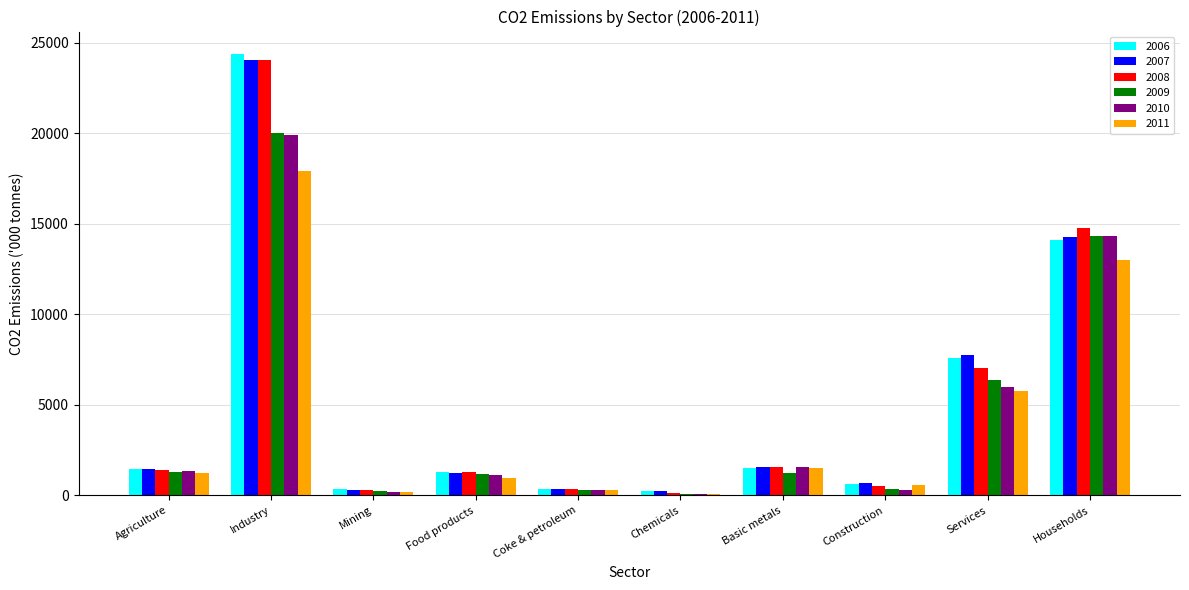

Between Basic metals and Households, which series saw the biggest shift?

2008